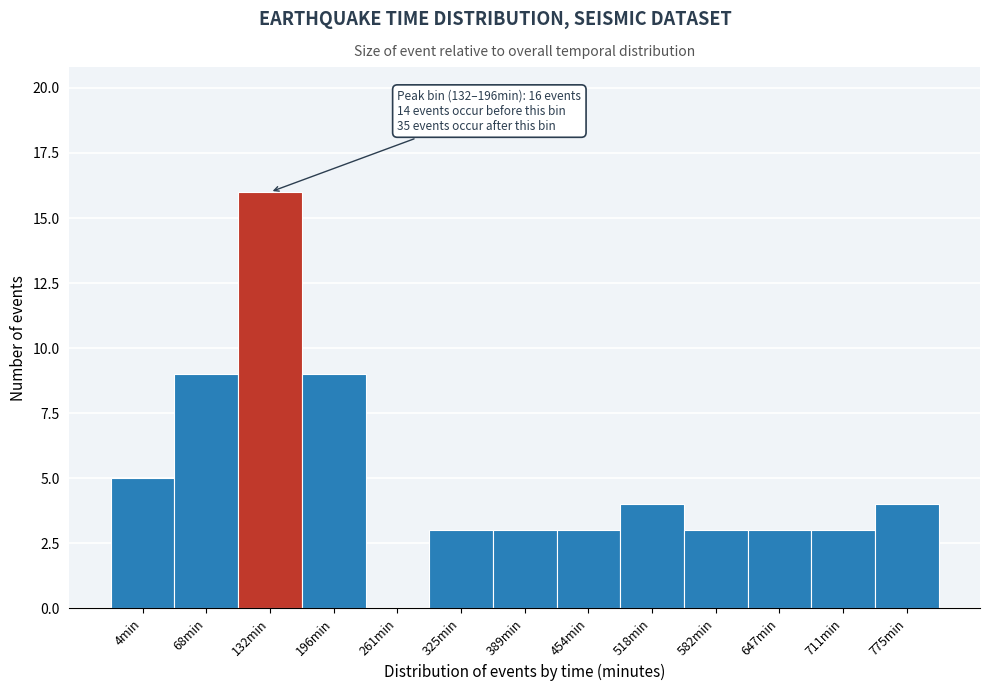

Reading right to left, what are all the values shown in this chart?

775min=4	711min=3	647min=3	582min=3	518min=4	454min=3	389min=3	325min=3	261min=0	196min=9	132min=16	68min=9	4min=5